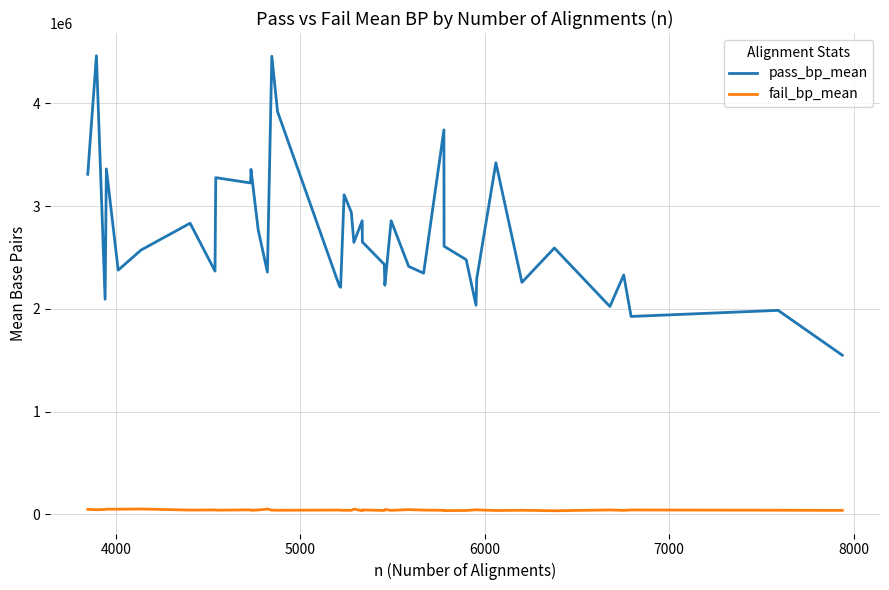

Which series has the largest total across all categories?

pass_bp_mean